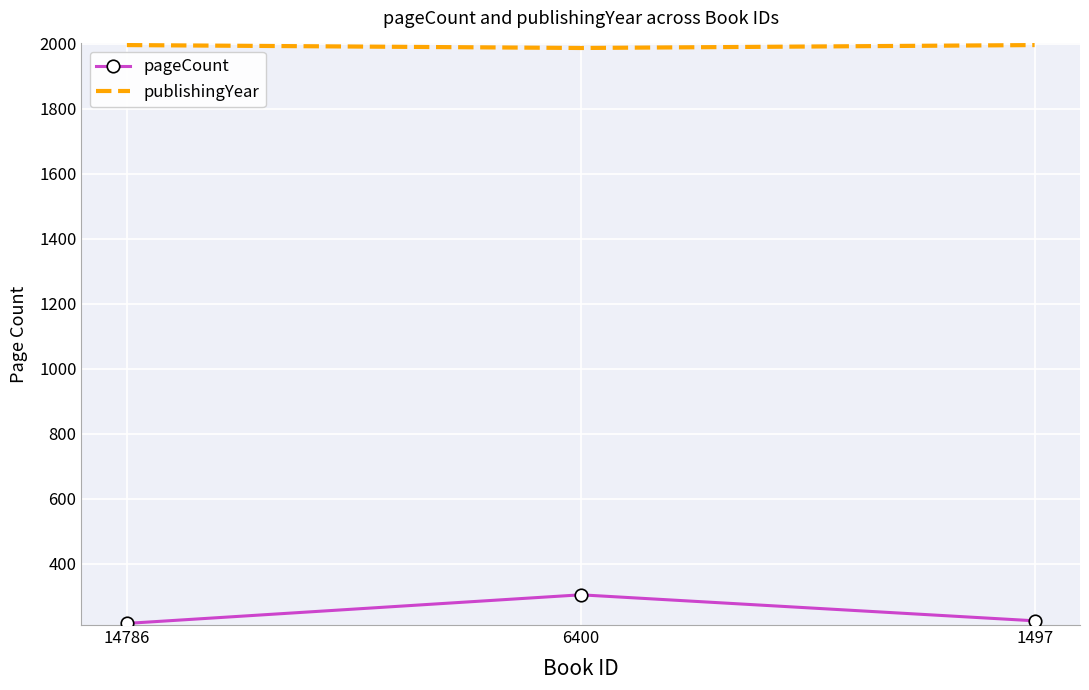

What are all the series names shown in the legend?

pageCount, publishingYear